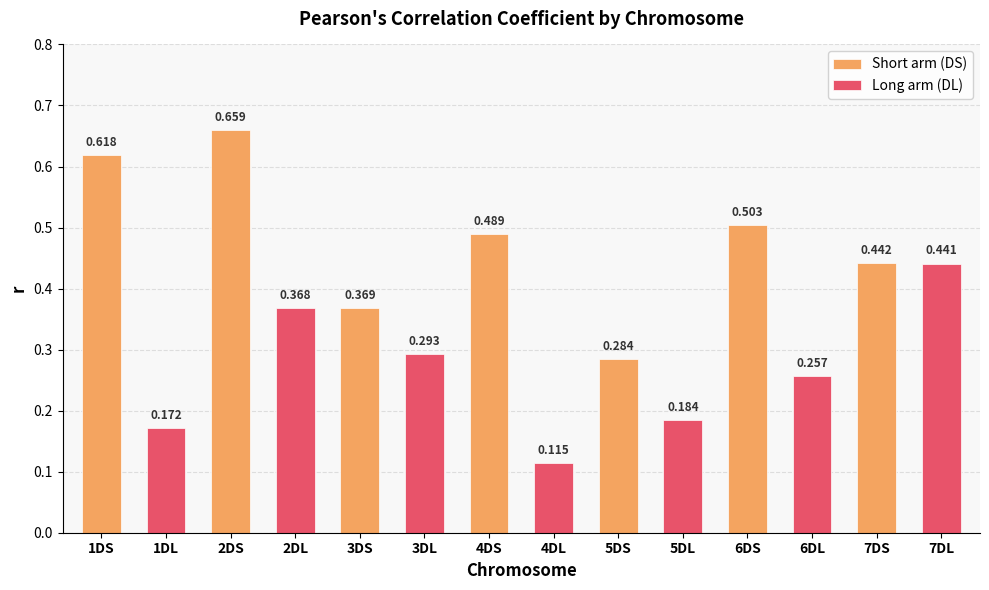

What is the label of the 1st bar from the left?

1DS